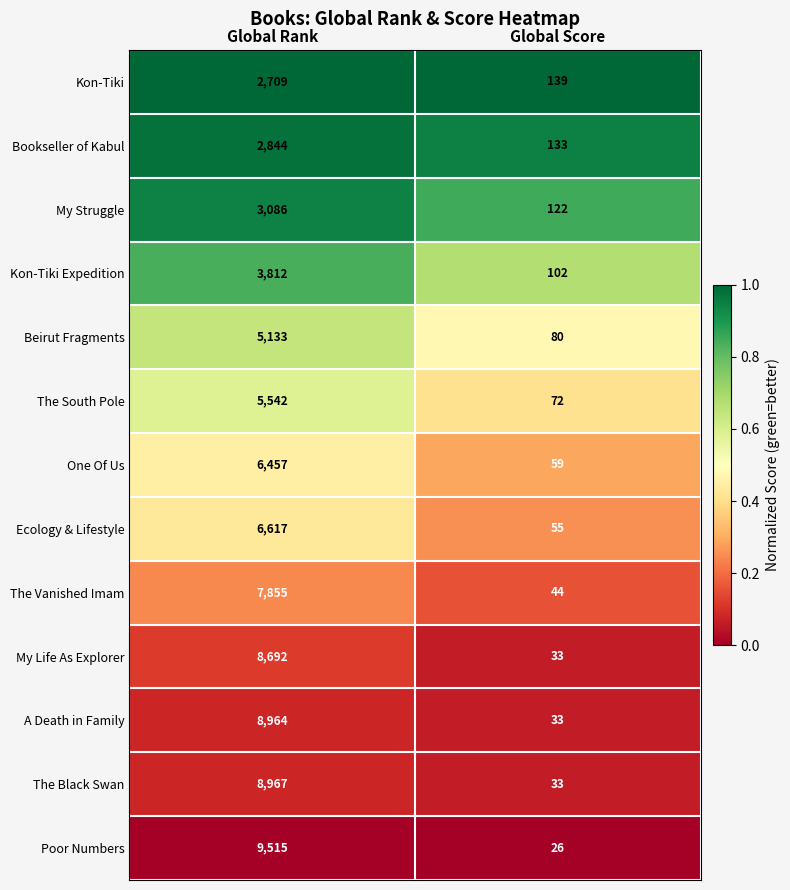

Reading right to left, list all the values displayed in this chart.

Kon-Tiki: Global Score=139	Global Rank=2709
Bookseller of Kabul: Global Score=133	Global Rank=2844
My Struggle: Global Score=122	Global Rank=3086
Kon-Tiki Expedition: Global Score=102	Global Rank=3812
Beirut Fragments: Global Score=80	Global Rank=5133
The South Pole: Global Score=72	Global Rank=5542
One Of Us: Global Score=59	Global Rank=6457
Ecology & Lifestyle: Global Score=55	Global Rank=6617
The Vanished Imam: Global Score=44	Global Rank=7855
My Life As Explorer: Global Score=33	Global Rank=8692
A Death in Family: Global Score=33	Global Rank=8964
The Black Swan: Global Score=33	Global Rank=8967
Poor Numbers: Global Score=26	Global Rank=9515